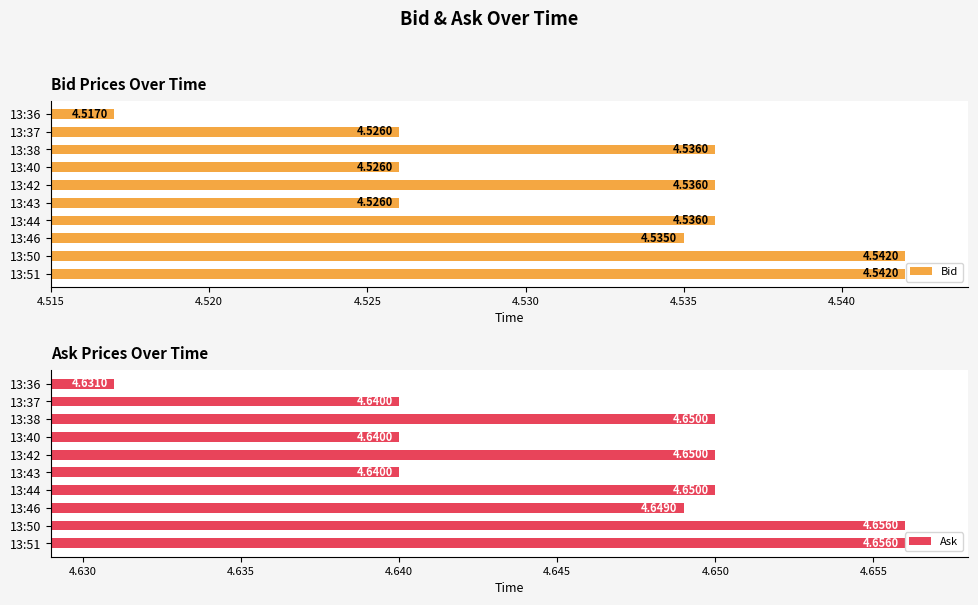

What is the sum of the Ask values at 13:51 and 13:46?

9.3